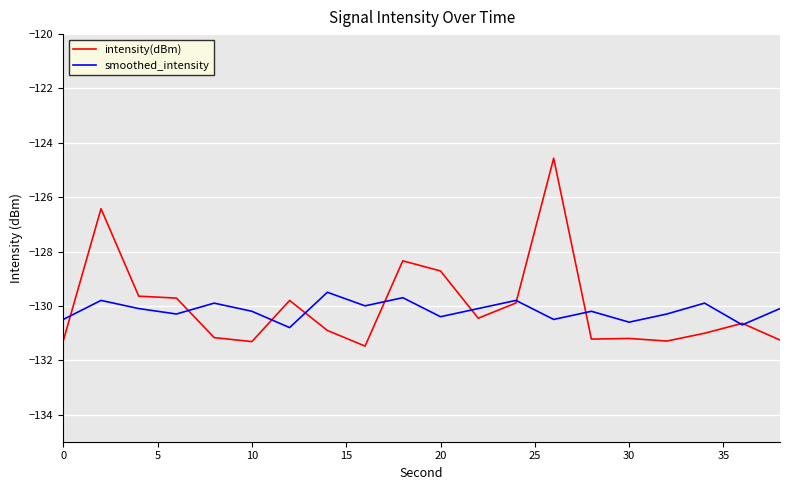

Count the number of data series in this chart.

2